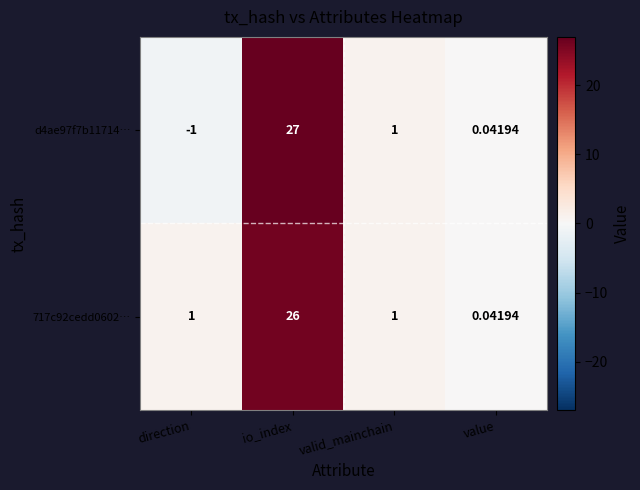

Count the number of data series in this chart.

2